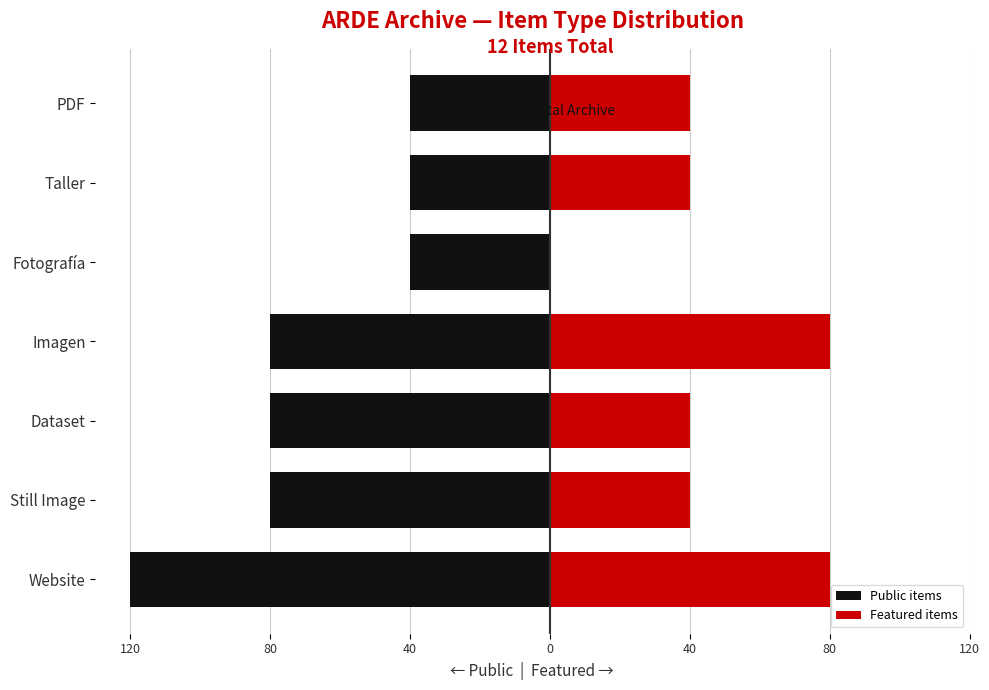

Reading left to right, what are all the values shown in this chart?

Public items: -120	-80	-80	-80	-40	-40	-40
Featured items: 80	40	40	80	0	40	40